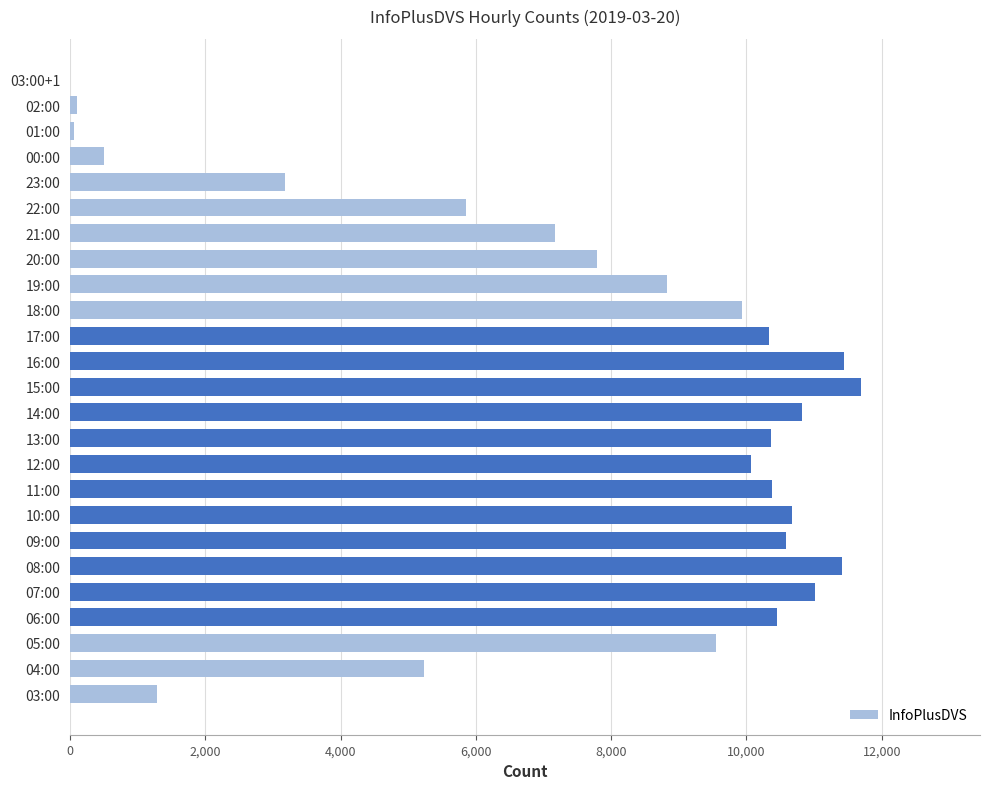

Are the bars grouped side by side (vs. stacked)?

No